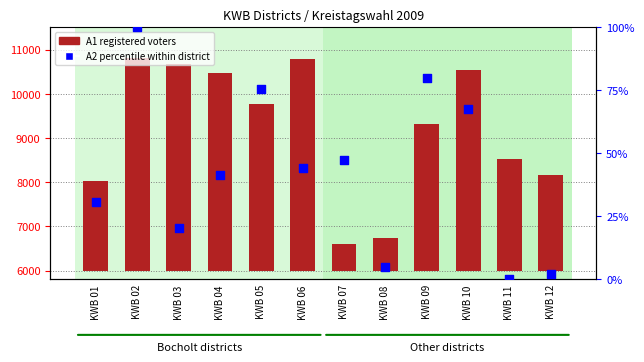

Which series has the widest spread of Y values?

A1 (registered voters)